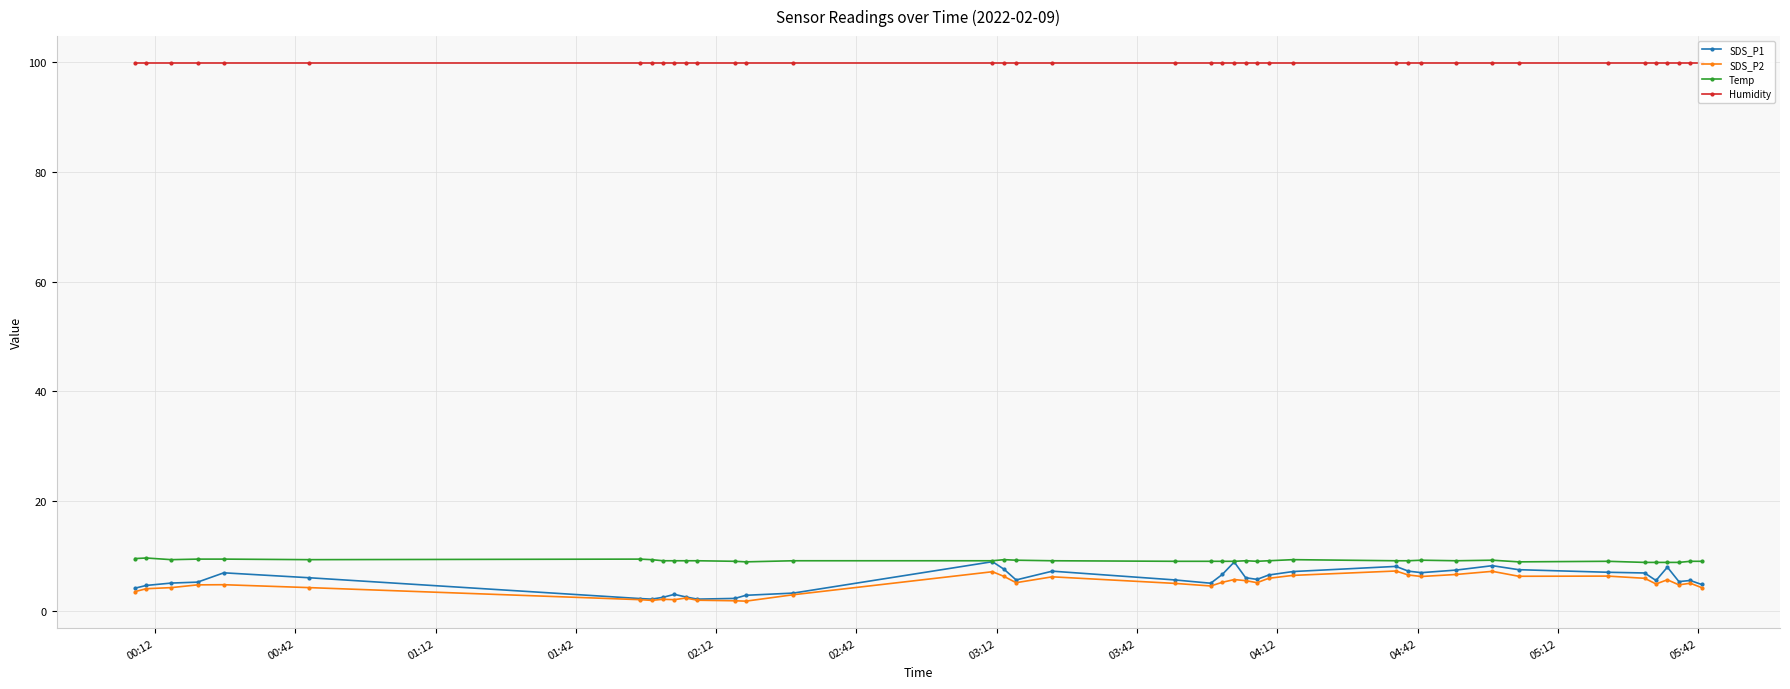

What is the value of the SDS_P1 point at the 20th from the left?

5.6